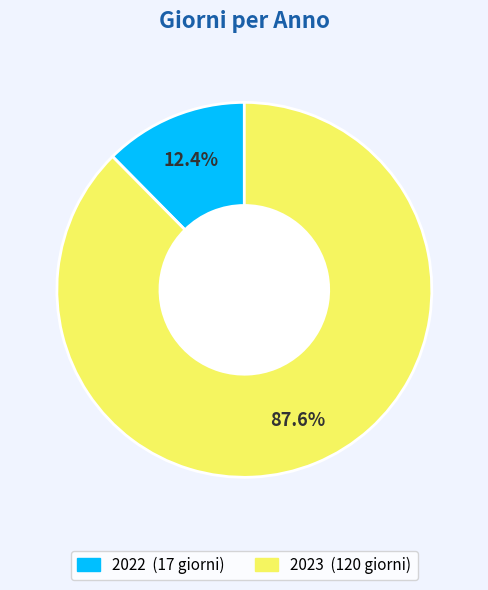

Rank the categories by value from lowest to highest.

2022, 2023